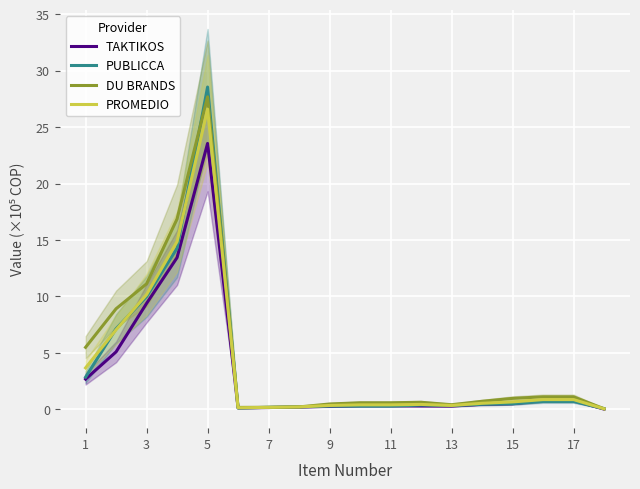

List the series in order of their peak value, highest first.

PUBLICCA, DU BRANDS, PROMEDIO, TAKTIKOS